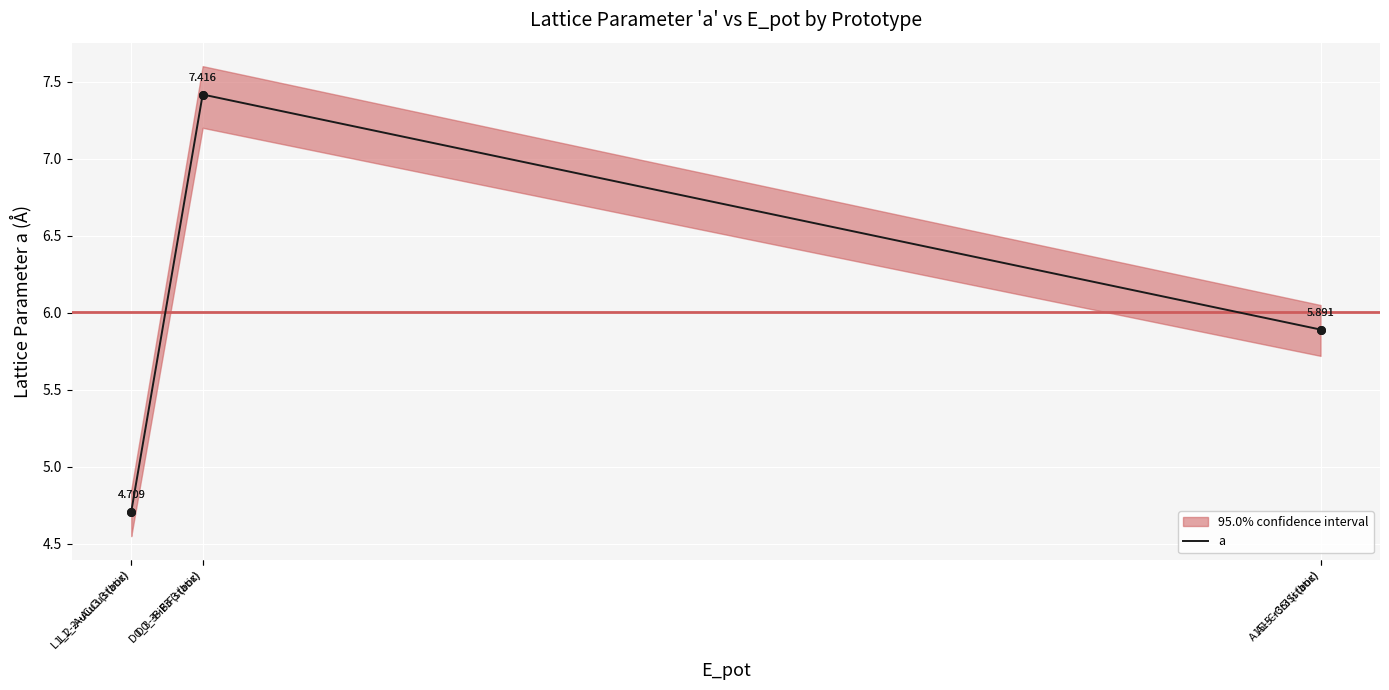

What is the ratio of the value at L1_2--AuCu3 (box) to the value at D0_3--BiF3 (box)?

0.6